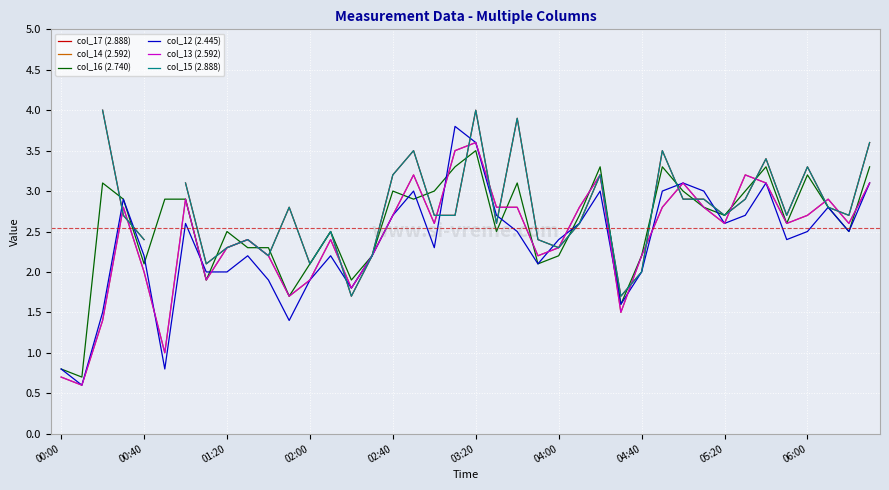

How many times do col_16 (2.740) and col_15 (2.888) cross each other?

15